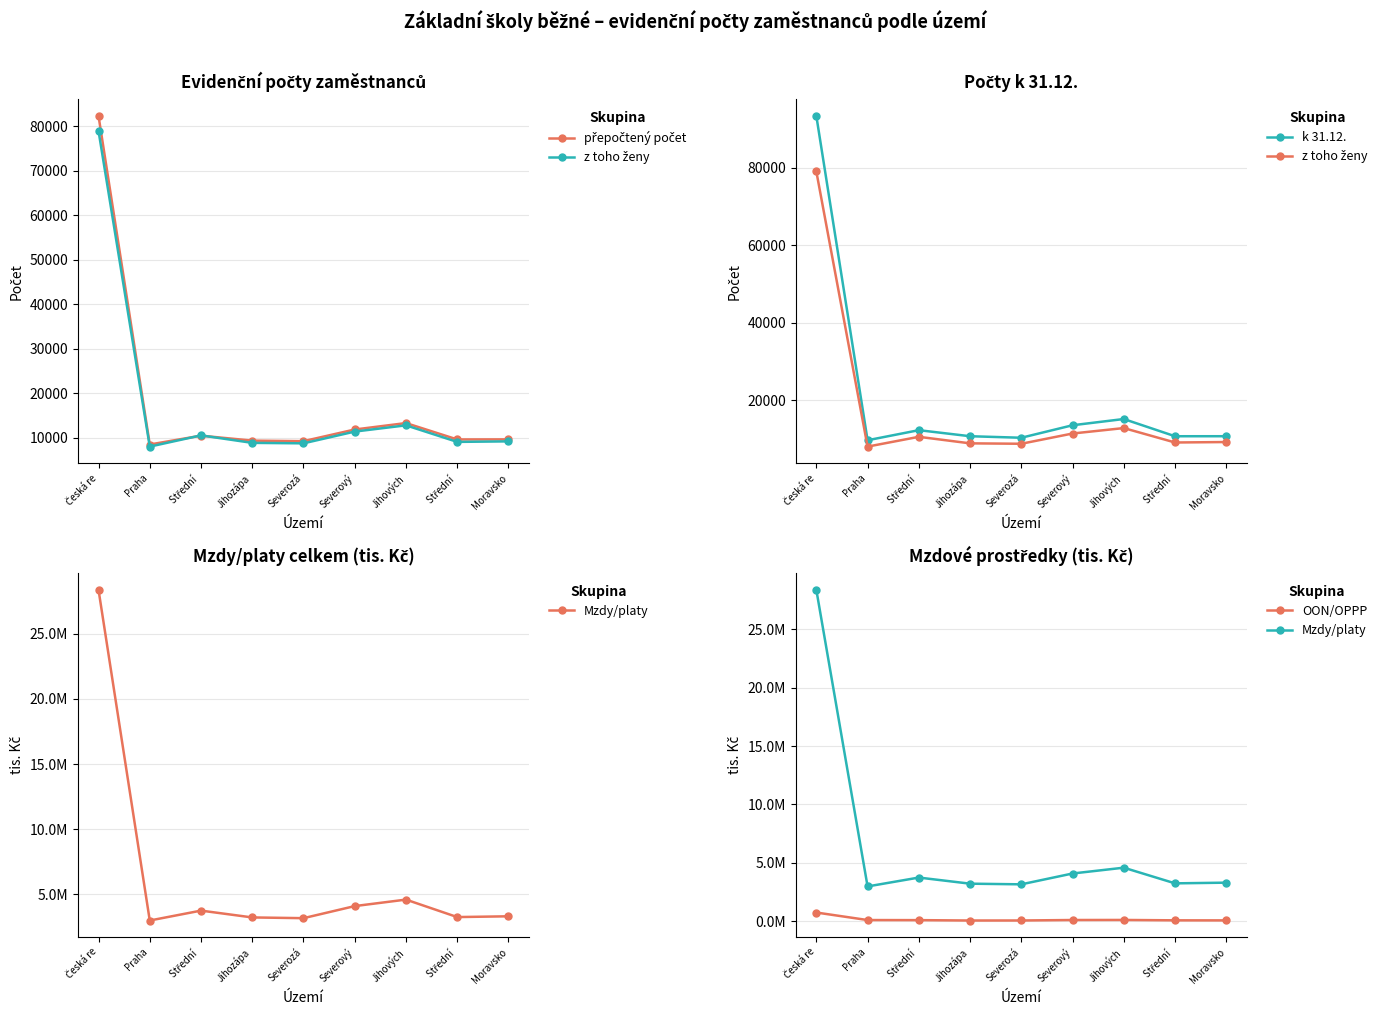

Reading left to right, what are all the values shown in this chart?

přepočtený počet: 82364.5	8536.5	10521.4	9405.9	9285.1	11907.6	13351.8	9669.9	9686.4
z toho ženy: 78997.0	8062.0	10588.0	8903.0	8798.0	11439.0	12843.0	9123.0	9241.0
k 31.12.: 93313.0	9704.0	12300.0	10740.0	10346.0	13569.0	15176.0	10736.0	10742.0
Mzdy/platy: 28368596.5	2986743.2	3746609.4	3222843.3	3166405.2	4093562.1	4591652.2	3250701.5	3310079.7
OON/OPPP: 753861.9	109886.0	102721.6	70446.2	72726.2	113062.8	118259.9	86108.2	80650.8